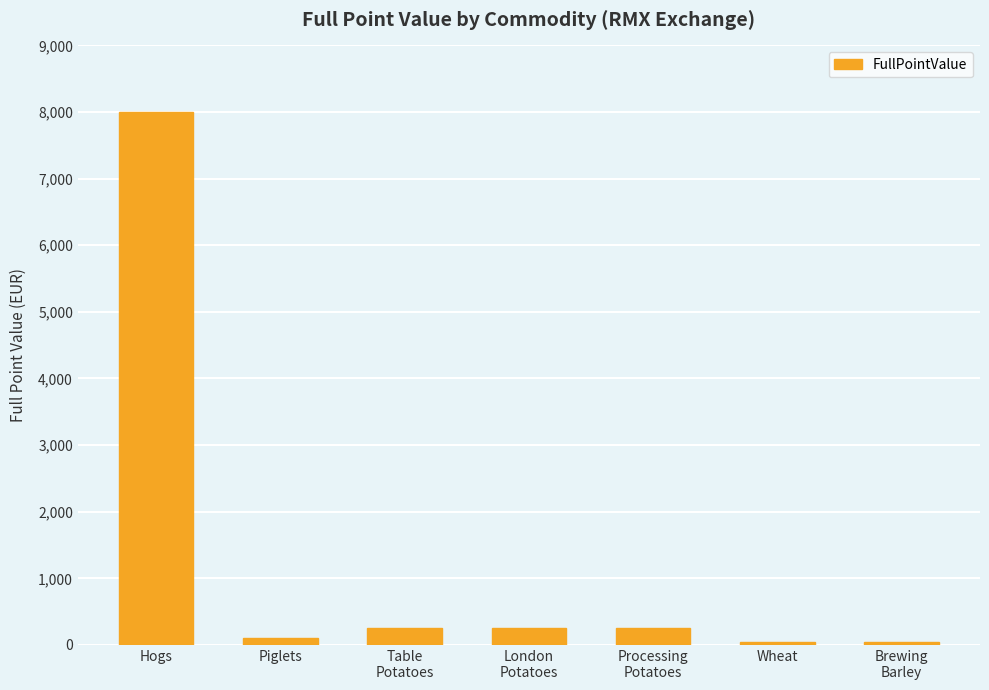

What is the label of the 1st bar from the left?

Hogs